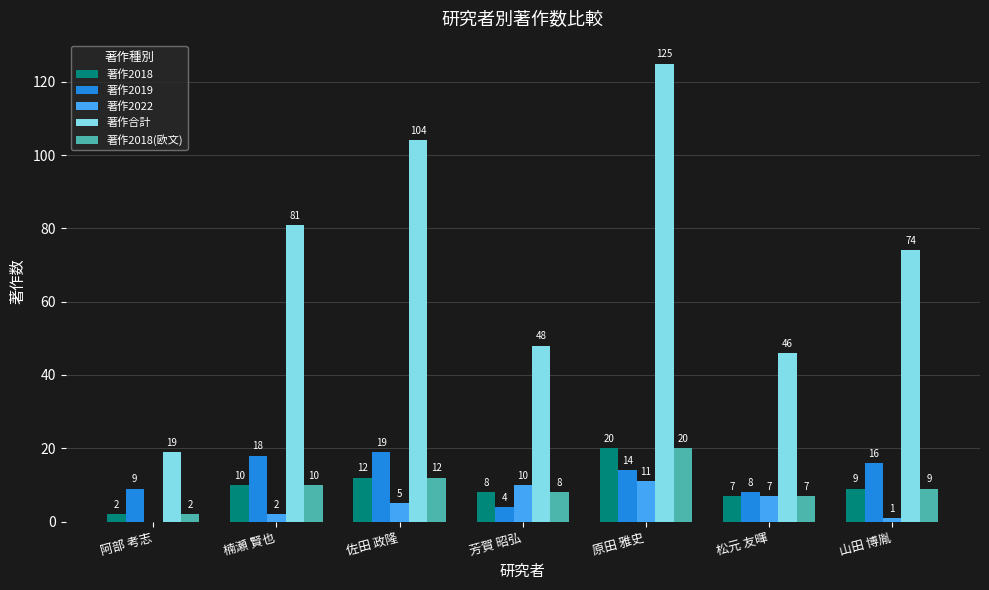

How many groups of bars are there?

7